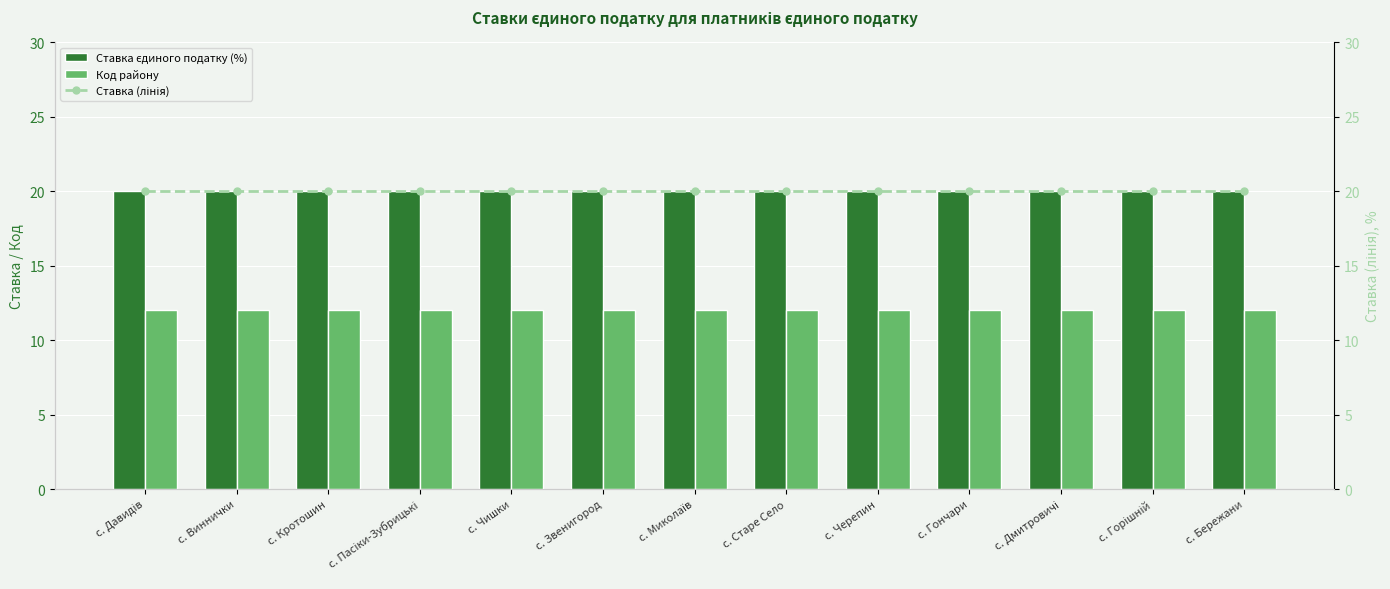

Which label corresponds to the largest value in the chart?

с. Давидів